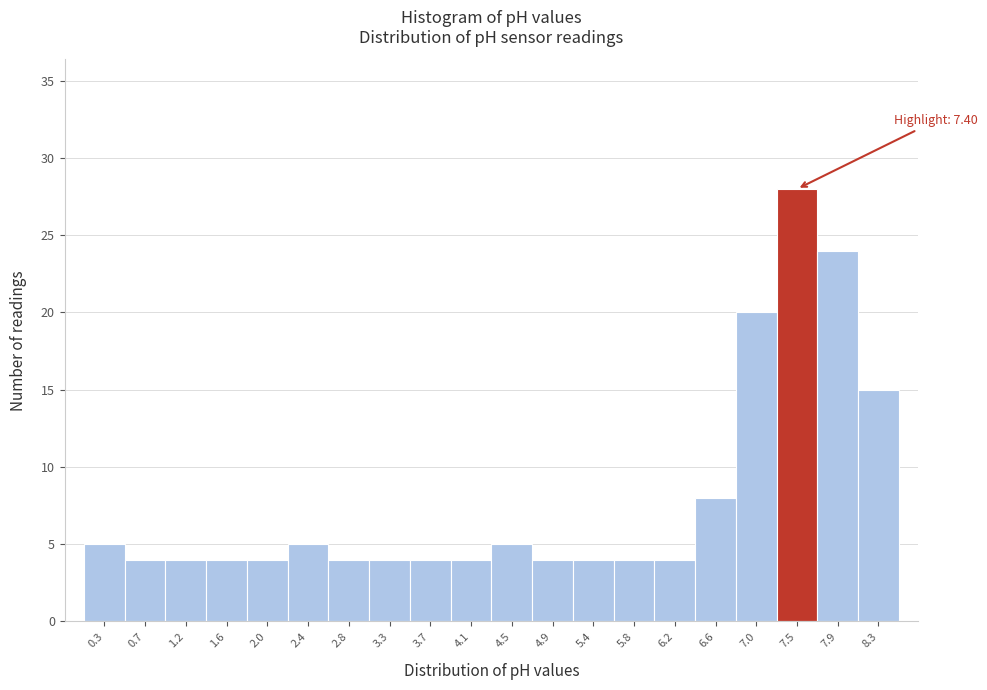

Which range on the x-axis has the tallest bar?

7.24 to 7.66